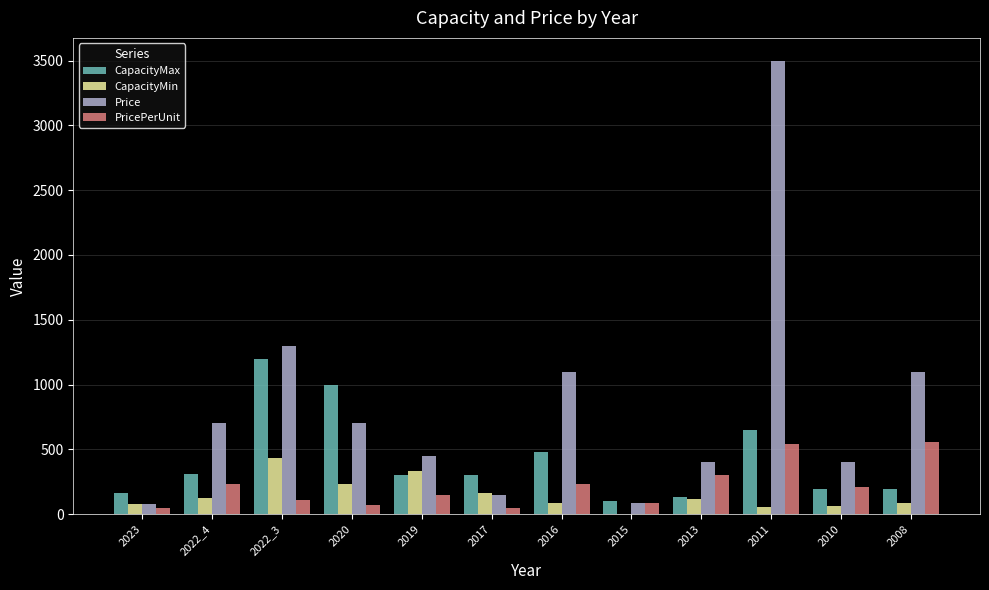

Where does the CapacityMin series first go above 115?

2022_4